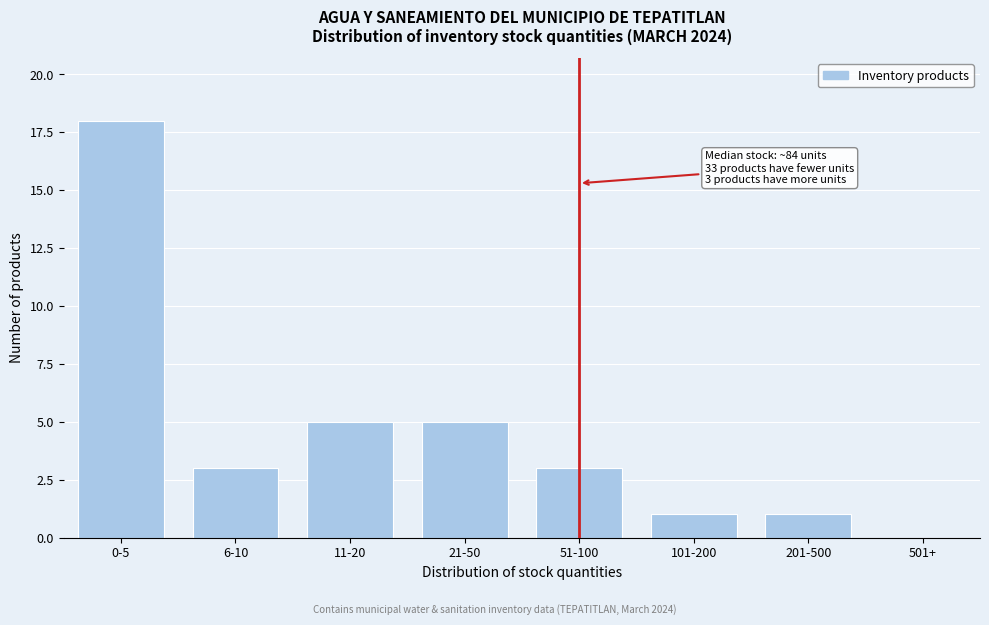

Reading left to right, what are all the values shown in this chart?

0-5=18	6-10=3	11-20=5	21-50=5	51-100=3	101-200=1	201-500=1	501+=0